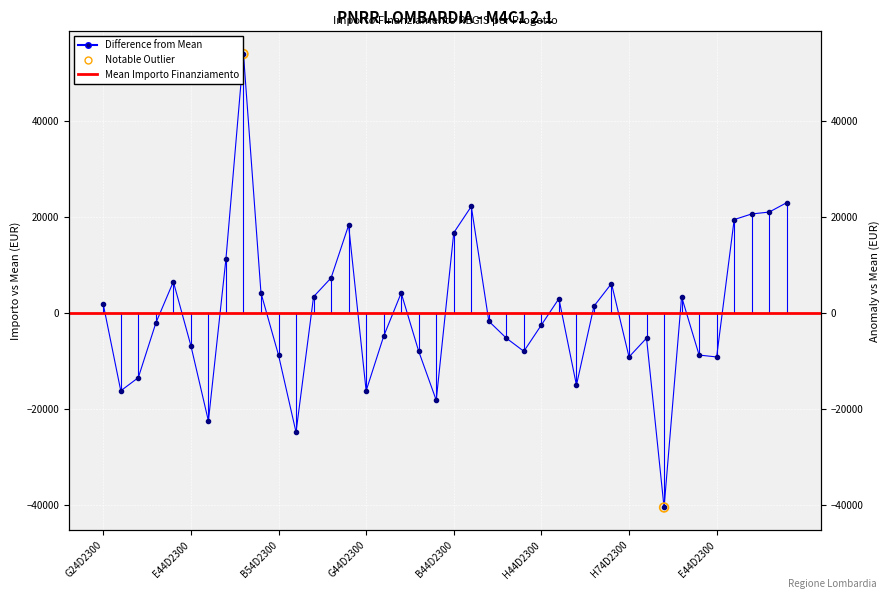

What is the change in value from H44D23003420006 to C94D23003180006?

-38102.0